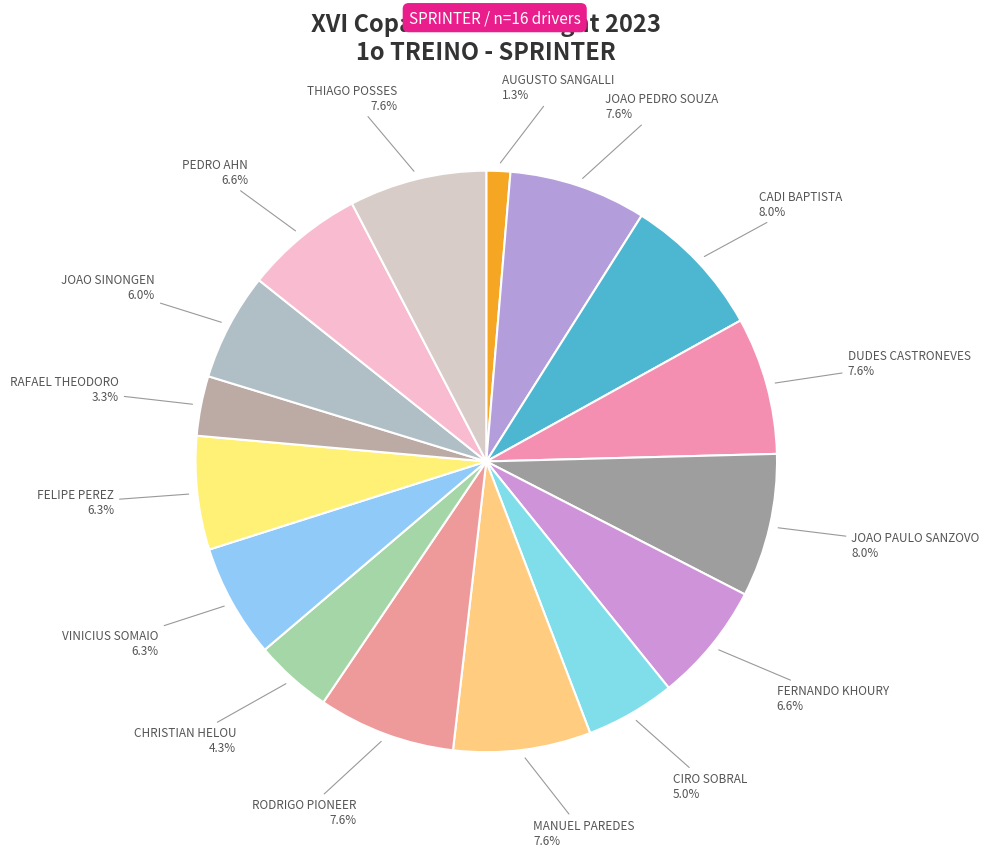

How many segments does this pie chart have?

16